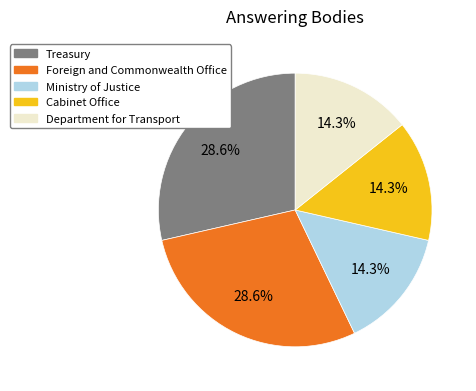

Is there any slice that represents more than half of the pie?

No